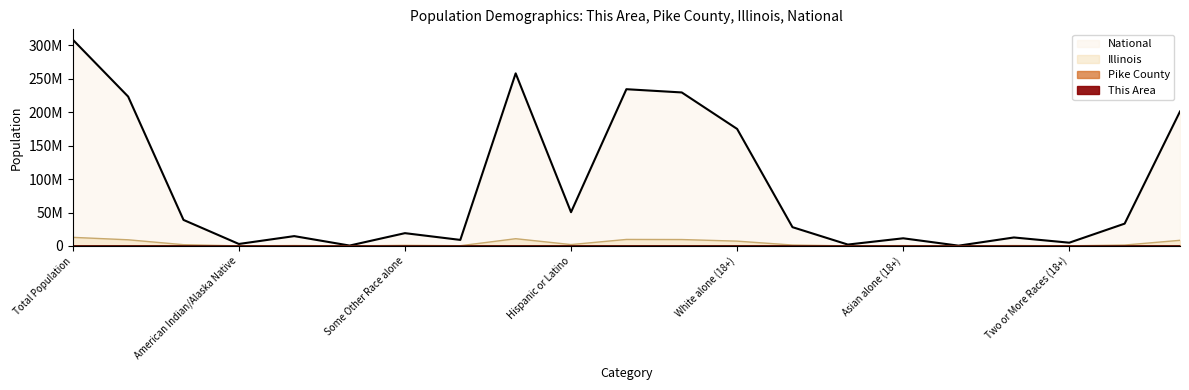

Is the value of National at Native Hawaiian/Pacific Islander greater than the value of Pike County at White alone (18+)?

Yes